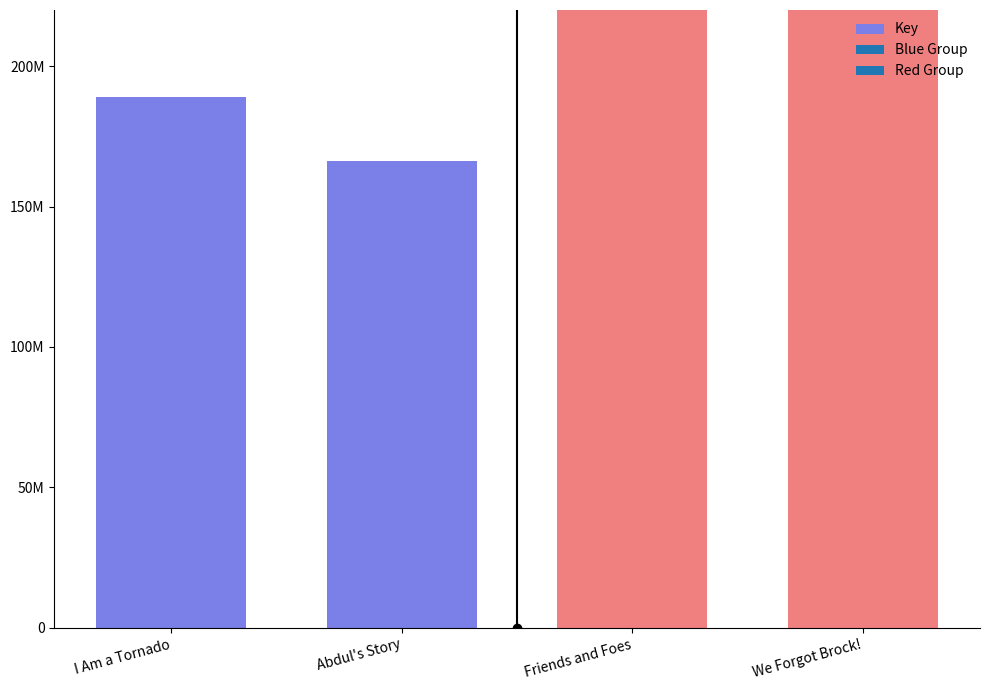

What is the label of the 1st bar from the left?

I Am a Tornado